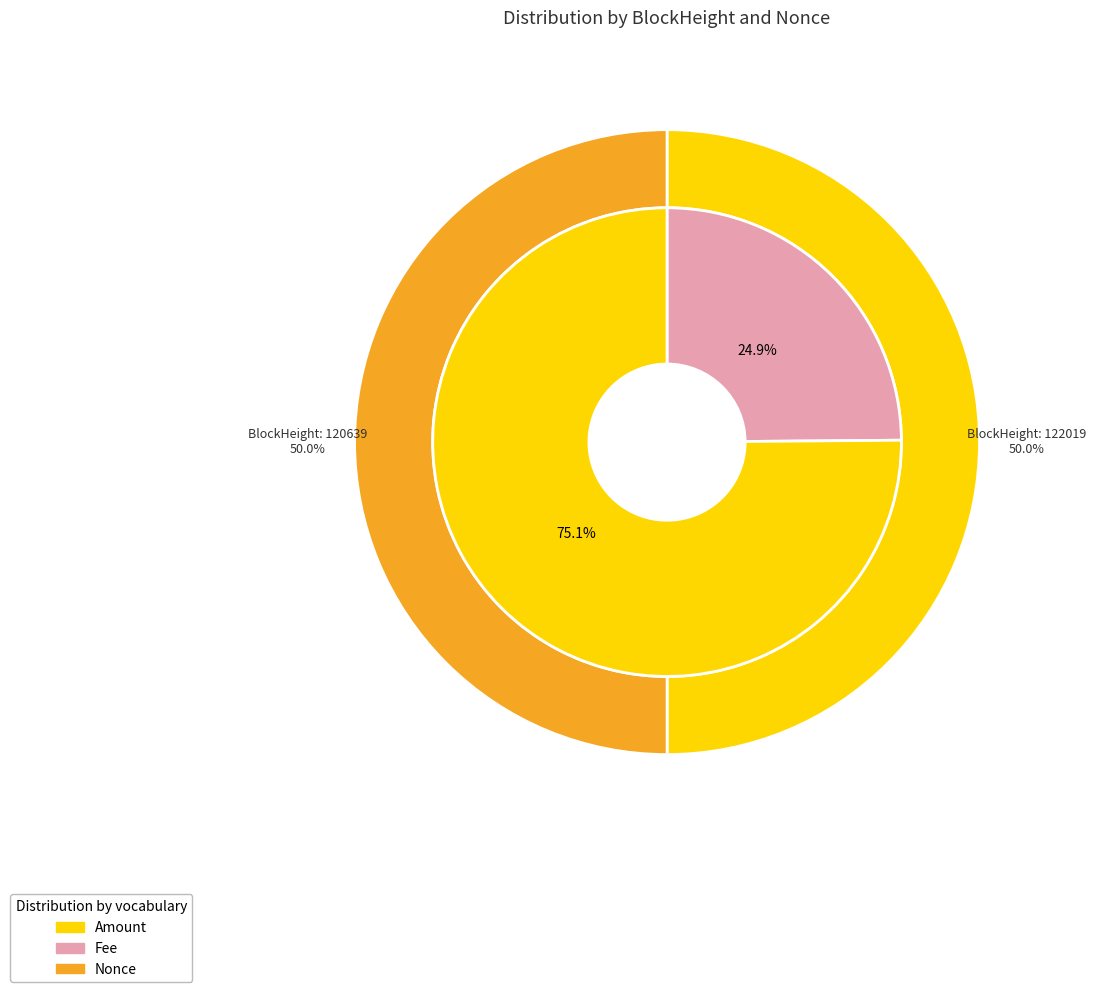

What is the majority slice?

120639